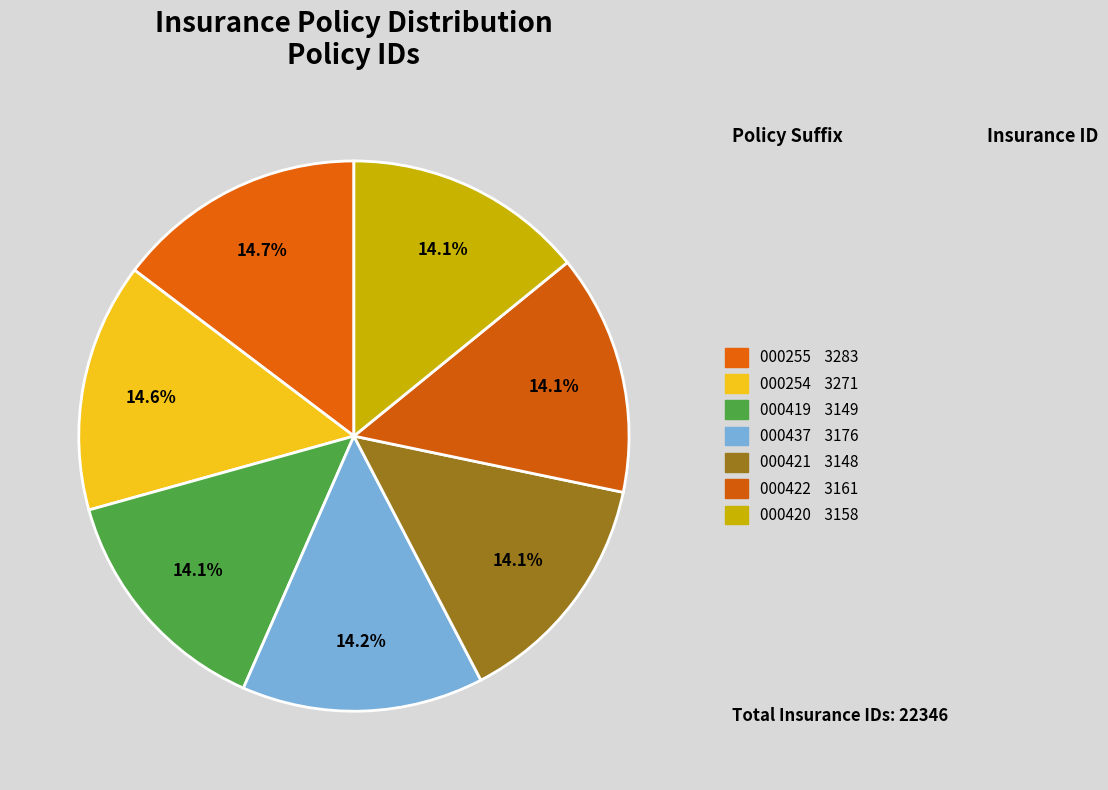

How many segments does this pie chart have?

7